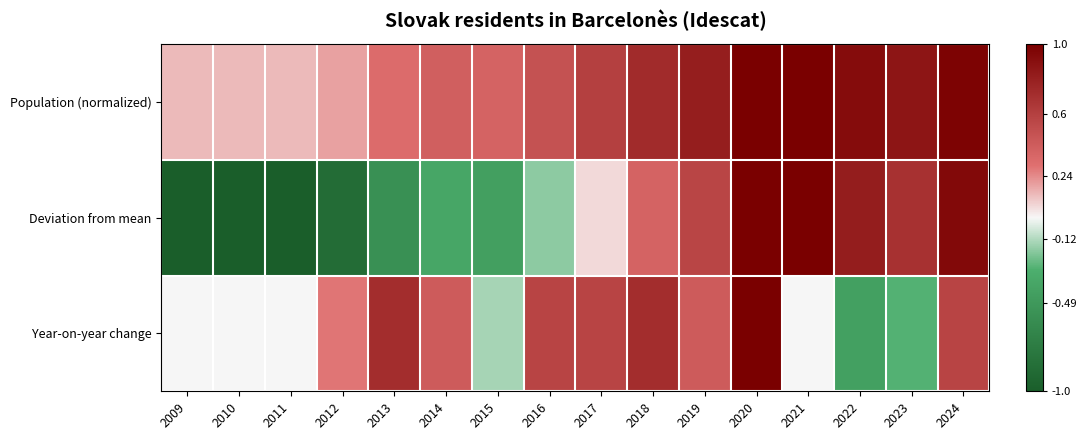

At how many categories does at least one series exceed 0?

16